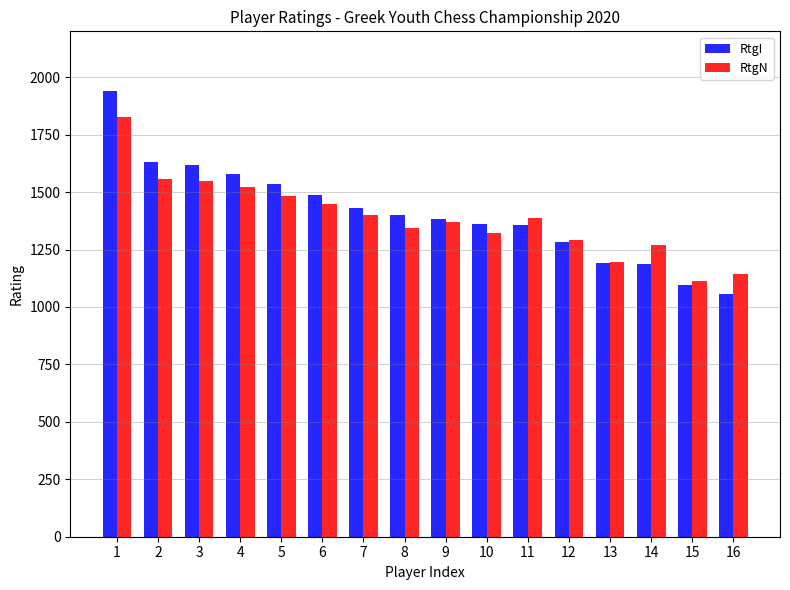

The value of RtgN at 4 is 2147. True or false?

False